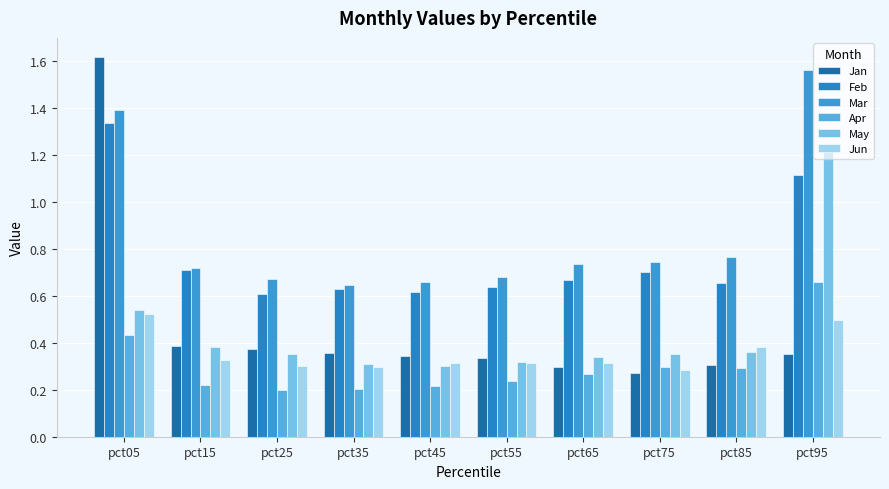

How many groups of bars are there?

10